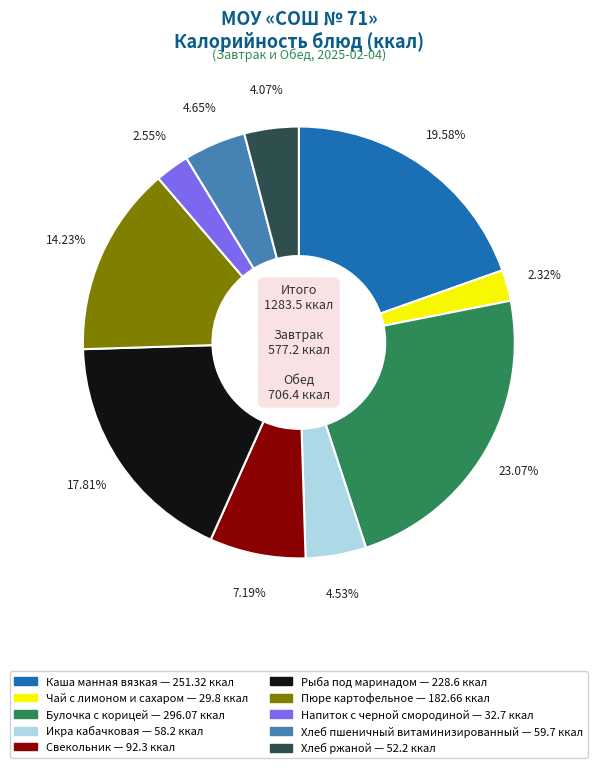

Which category has the biggest portion of the pie?

Булочка с корицей